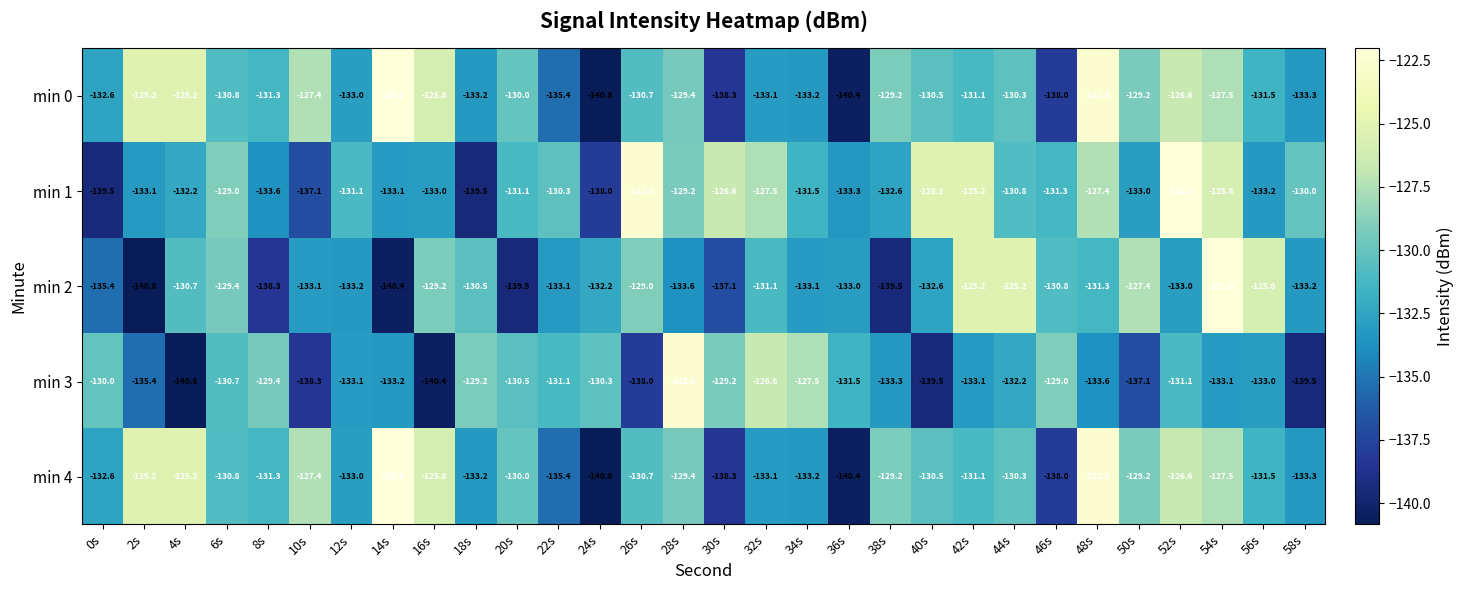

What is the total value across all series at 40s?

-658.3